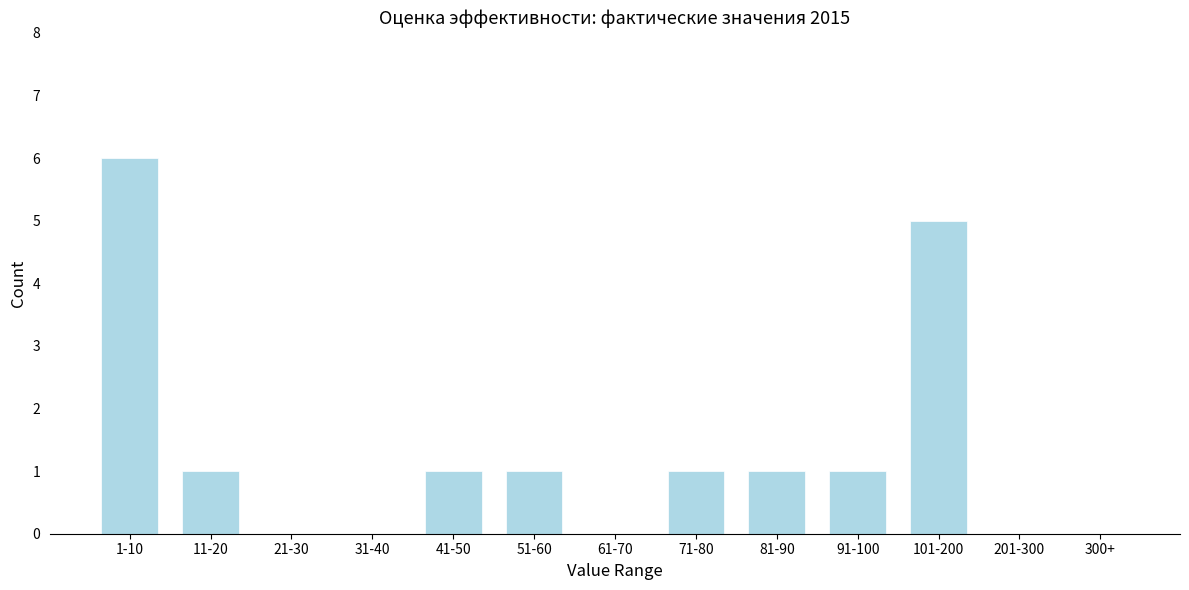

Reading left to right, list all the values displayed in this chart.

1-10=6	11-20=1	21-30=0	31-40=0	41-50=1	51-60=1	61-70=0	71-80=1	81-90=1	91-100=1	101-200=5	201-300=0	300+=0